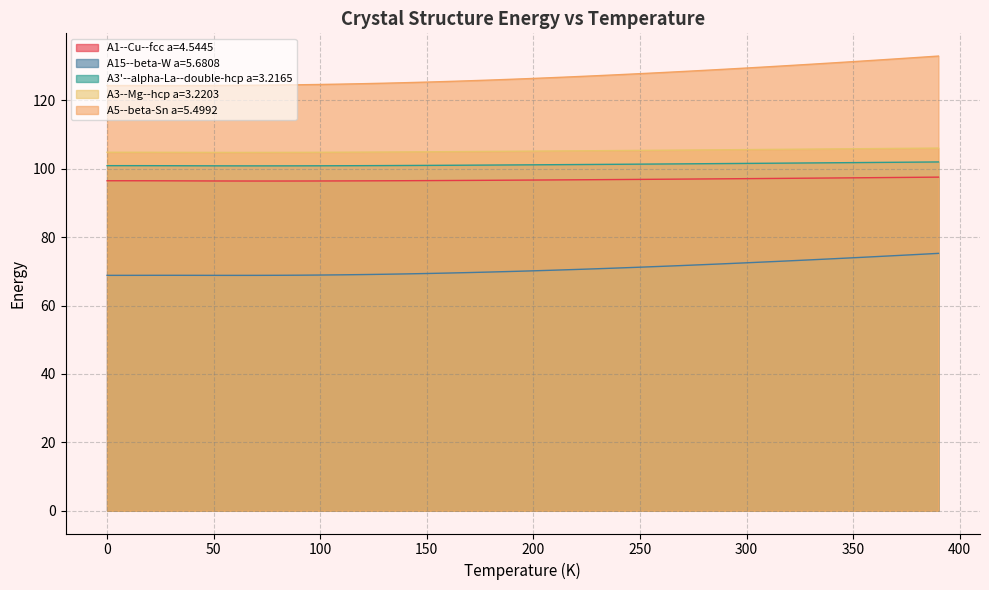

What are all the series names shown in the legend?

A1--Cu--fcc a=4.5445, A15--beta-W a=5.6808, A3'--alpha-La--double-hcp a=3.2165, A3--Mg--hcp a=3.2203, A5--beta-Sn a=5.4992